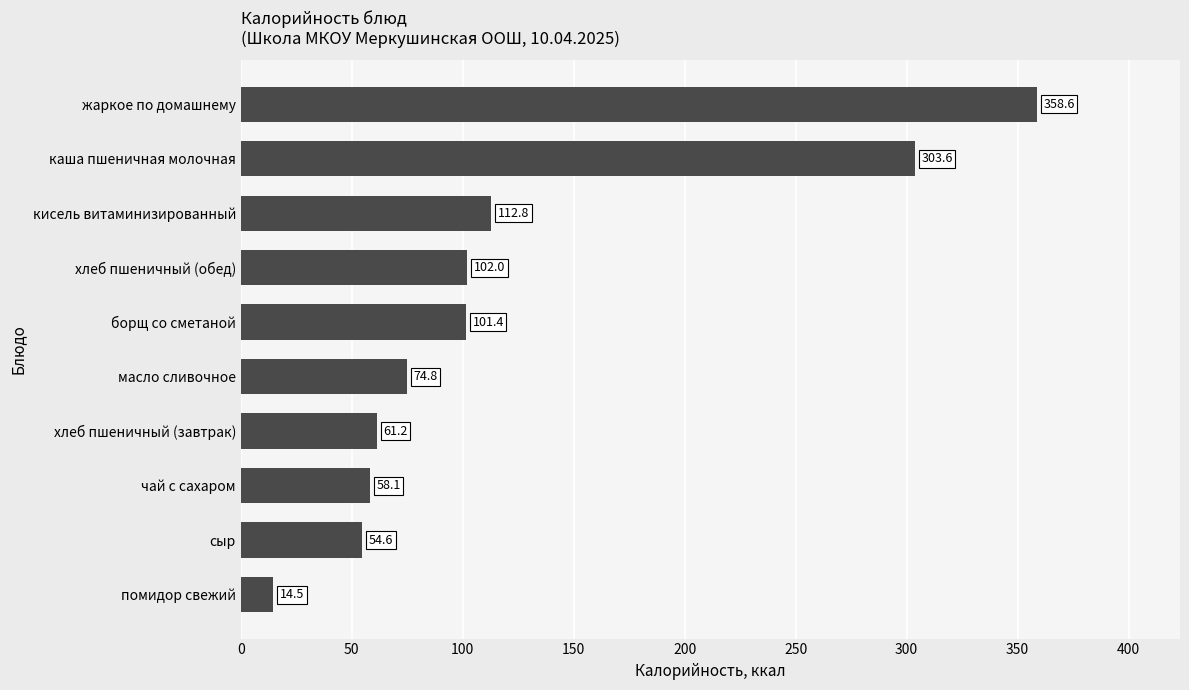

Approximately how many times larger is the value at кисель витаминизированный compared to сыр?

2.1